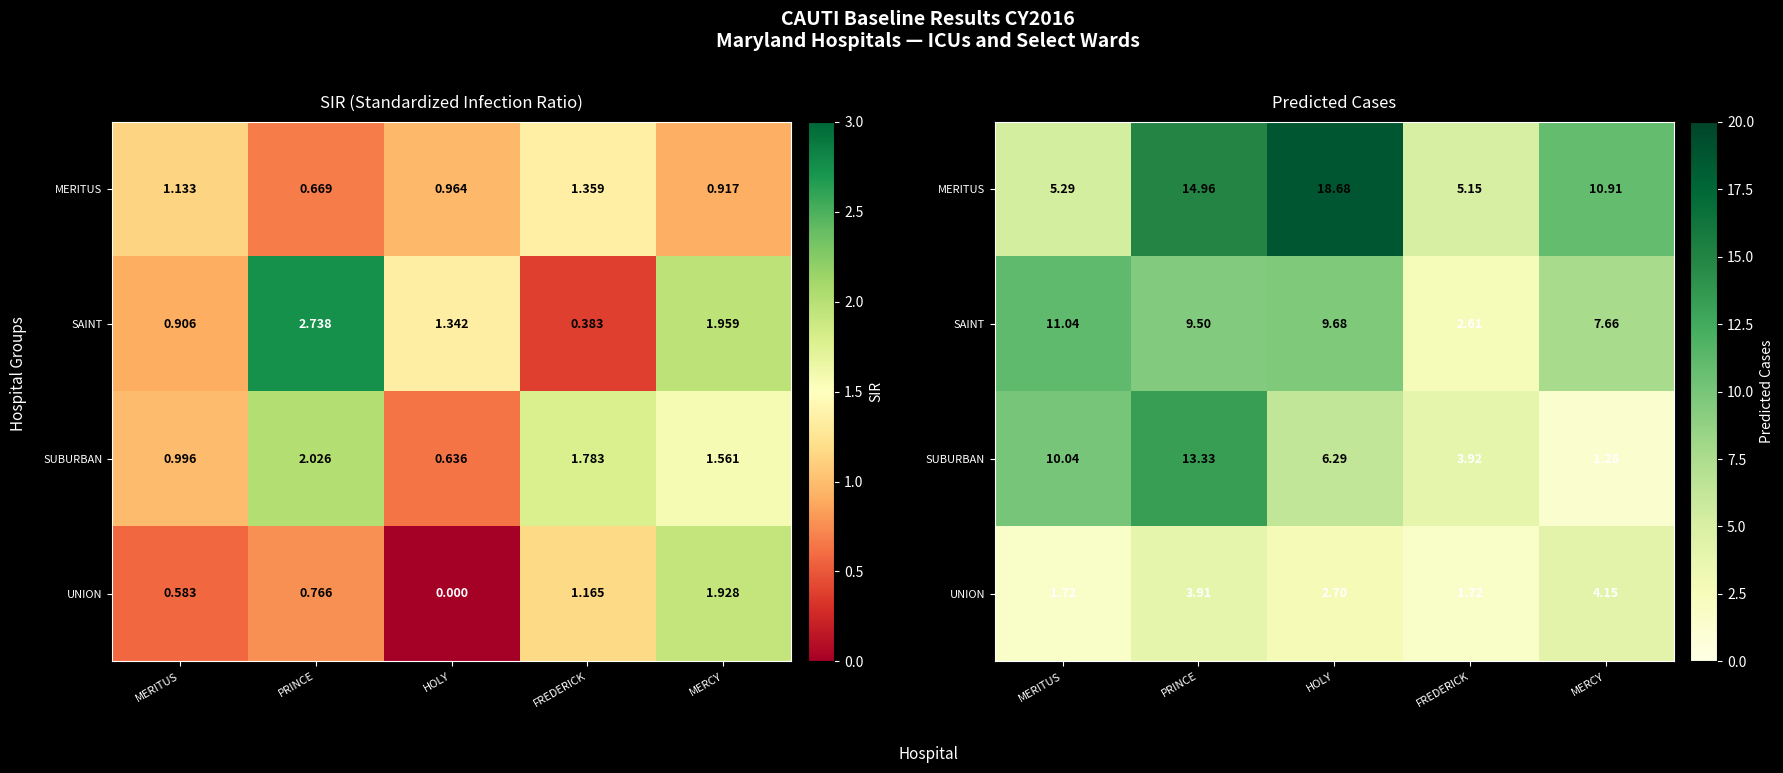

Rank the series by their maximum value, from lowest to highest.

UNION, SAINT, SUBURBAN, MERITUS